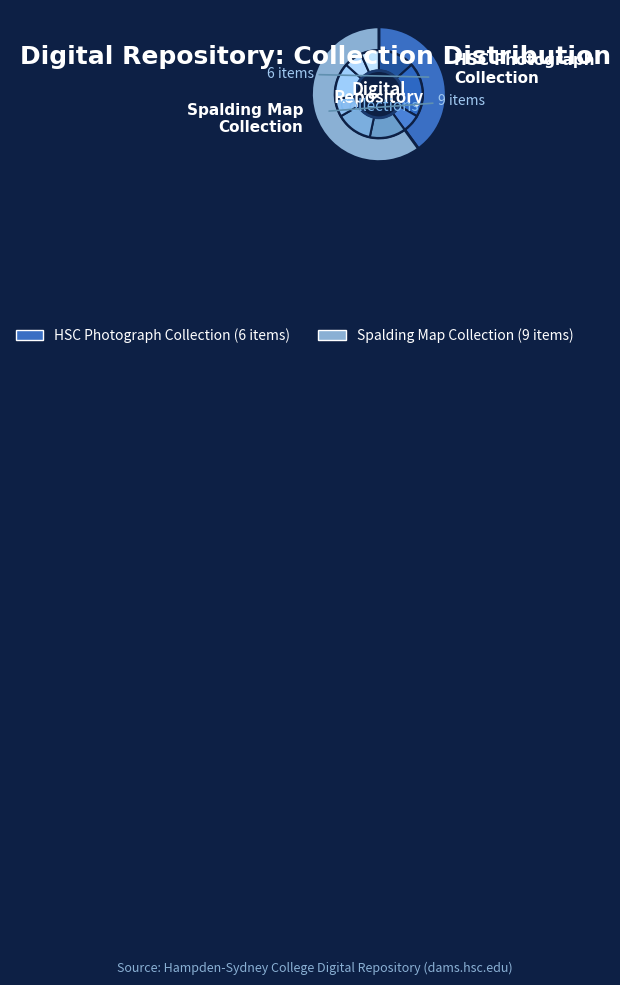

To the nearest percent, what percentage of the pie is Chesapeake Bay Region?

7%